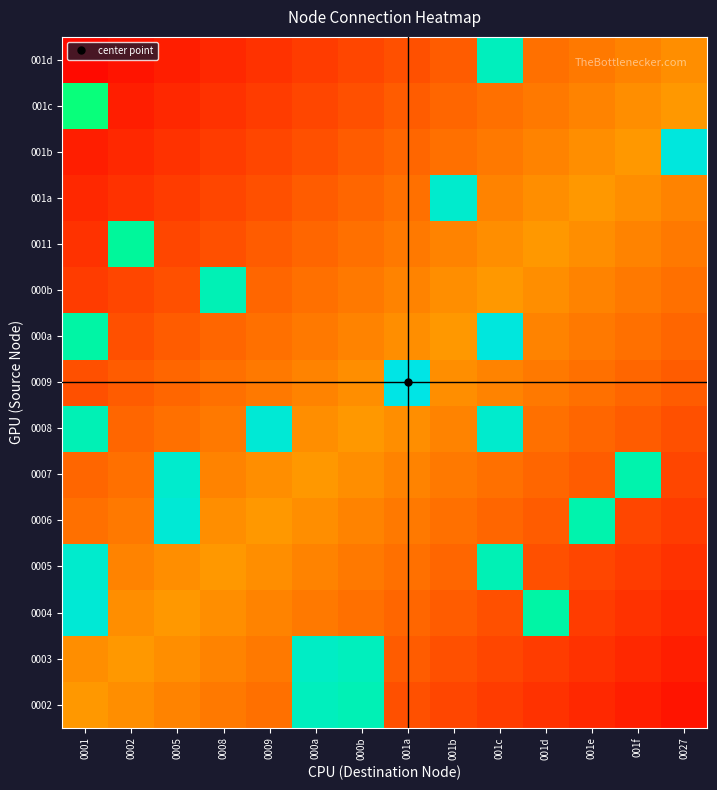

Reading right to left, extract all data points from this chart.

0002: 0027=0.0	001f=0.1	001e=0.1	001d=0.1	001c=0.1	001b=0.1	001a=0.2	000b=0.9	000a=0.9	0009=0.2	0008=0.2	0005=0.3	0002=0.3	0001=0.3
0003: 0027=0.1	001f=0.1	001e=0.1	001d=0.1	001c=0.1	001b=0.2	001a=0.2	000b=0.9	000a=0.9	0009=0.2	0008=0.3	0005=0.3	0002=0.3	0001=0.3
0004: 0027=0.1	001f=0.1	001e=0.1	001d=0.8	001c=0.2	001b=0.2	001a=0.2	000b=0.2	000a=0.2	0009=0.3	0008=0.3	0005=0.3	0002=0.3	0001=1.0
0005: 0027=0.1	001f=0.1	001e=0.1	001d=0.2	001c=0.9	001b=0.2	001a=0.2	000b=0.2	000a=0.3	0009=0.3	0008=0.3	0005=0.3	0002=0.3	0001=0.9
0006: 0027=0.1	001f=0.1	001e=0.9	001d=0.2	001c=0.2	001b=0.2	001a=0.2	000b=0.3	000a=0.3	0009=0.3	0008=0.3	0005=1.0	0002=0.2	0001=0.2
0007: 0027=0.1	001f=0.9	001e=0.2	001d=0.2	001c=0.2	001b=0.2	001a=0.3	000b=0.3	000a=0.3	0009=0.3	0008=0.3	0005=0.9	0002=0.2	0001=0.2
0008: 0027=0.2	001f=0.2	001e=0.2	001d=0.2	001c=0.9	001b=0.3	001a=0.3	000b=0.3	000a=0.3	0009=1.0	0008=0.2	0005=0.2	0002=0.2	0001=0.9
0009: 0027=0.2	001f=0.2	001e=0.2	001d=0.2	001c=0.3	001b=0.3	001a=1.0	000b=0.3	000a=0.3	0009=0.2	0008=0.2	0005=0.2	0002=0.2	0001=0.2
000a: 0027=0.2	001f=0.2	001e=0.2	001d=0.3	001c=1.0	001b=0.3	001a=0.3	000b=0.3	000a=0.2	0009=0.2	0008=0.2	0005=0.2	0002=0.2	0001=0.8
000b: 0027=0.2	001f=0.2	001e=0.3	001d=0.3	001c=0.3	001b=0.3	001a=0.3	000b=0.2	000a=0.2	0009=0.2	0008=0.9	0005=0.2	0002=0.1	0001=0.1
0011: 0027=0.2	001f=0.3	001e=0.3	001d=0.3	001c=0.3	001b=0.3	001a=0.2	000b=0.2	000a=0.2	0009=0.2	0008=0.2	0005=0.1	0002=0.8	0001=0.1
001a: 0027=0.3	001f=0.3	001e=0.3	001d=0.3	001c=0.3	001b=0.9	001a=0.2	000b=0.2	000a=0.2	0009=0.2	0008=0.1	0005=0.1	0002=0.1	0001=0.1
001b: 0027=1.0	001f=0.3	001e=0.3	001d=0.3	001c=0.2	001b=0.2	001a=0.2	000b=0.2	000a=0.2	0009=0.1	0008=0.1	0005=0.1	0002=0.1	0001=0.1
001c: 0027=0.3	001f=0.3	001e=0.3	001d=0.2	001c=0.2	001b=0.2	001a=0.2	000b=0.2	000a=0.1	0009=0.1	0008=0.1	0005=0.1	0002=0.1	0001=0.7
001d: 0027=0.3	001f=0.3	001e=0.2	001d=0.2	001c=0.9	001b=0.2	001a=0.2	000b=0.1	000a=0.1	0009=0.1	0008=0.1	0005=0.1	0002=0.0	0001=0.0